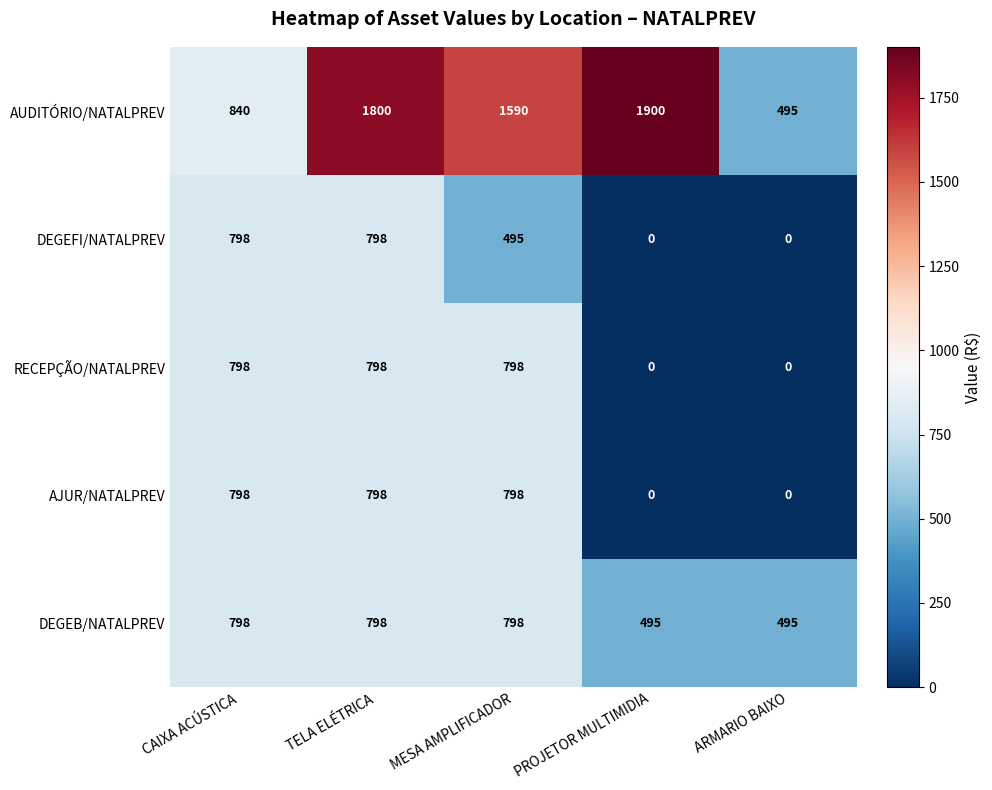

Reading right to left, list all the values displayed in this chart.

AUDITÓRIO/NATALPREV: 495	1900	1590	1800	840
DEGEFI/NATALPREV: 0	0	495	798	798
RECEPÇÃO/NATALPREV: 0	0	798	798	798
AJUR/NATALPREV: 0	0	798	798	798
DEGEB/NATALPREV: 495	495	798	798	798